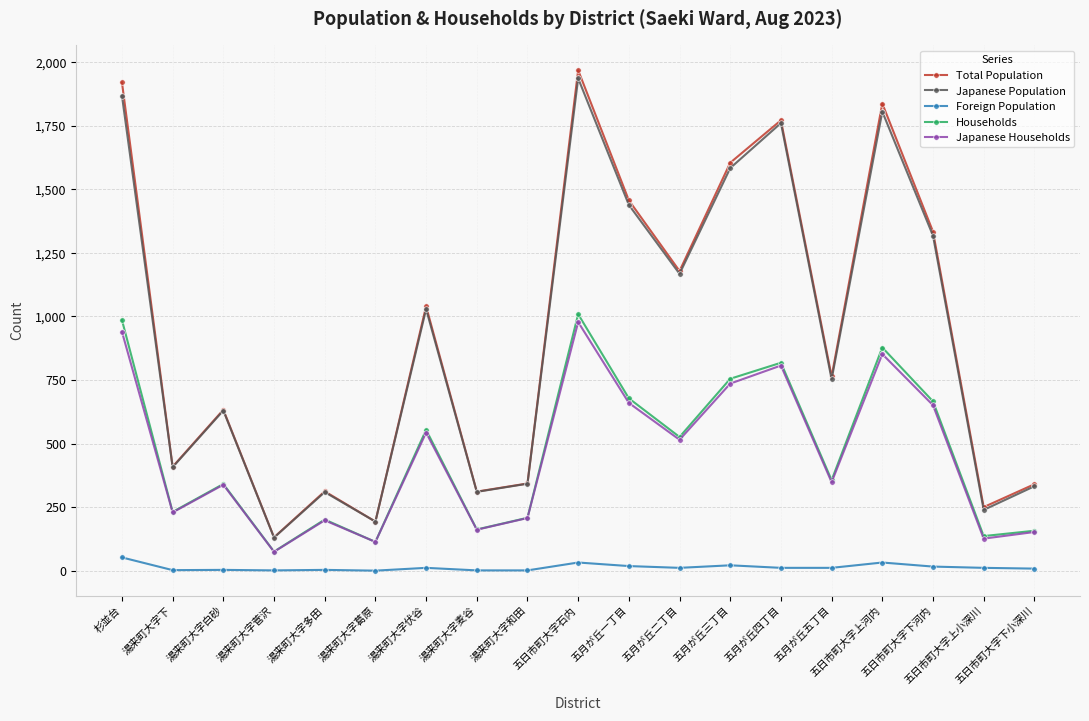

Count the number of data series in this chart.

5